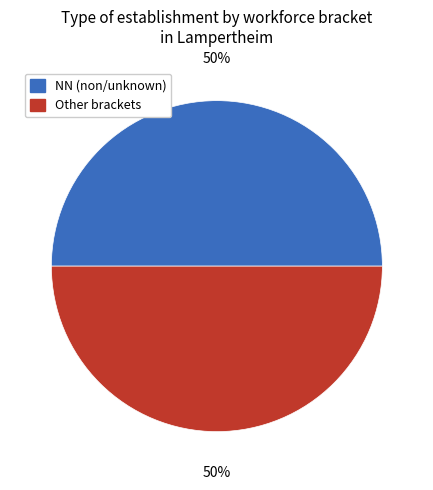

The Other brackets slice represents 50% of the pie. True or false?

True